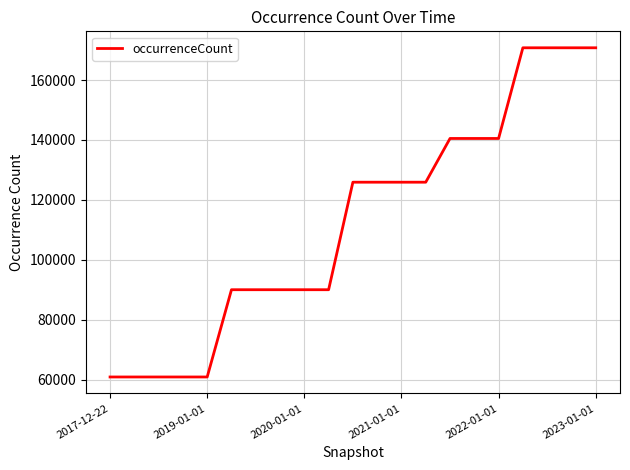

What is the difference between the maximum and minimum values?

109824